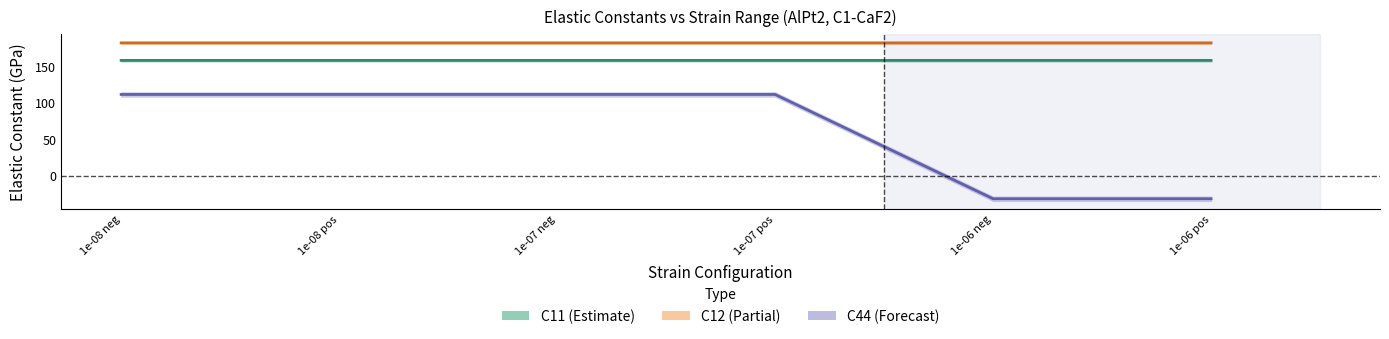

Is this an area chart (filled region under the line)?

No